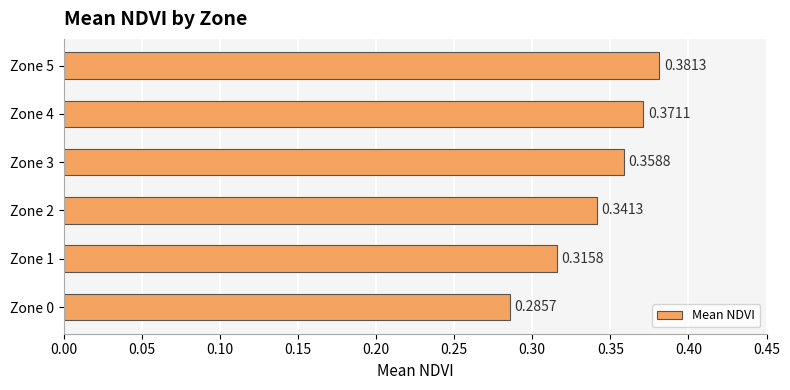

What is the sum of all values?

2.1